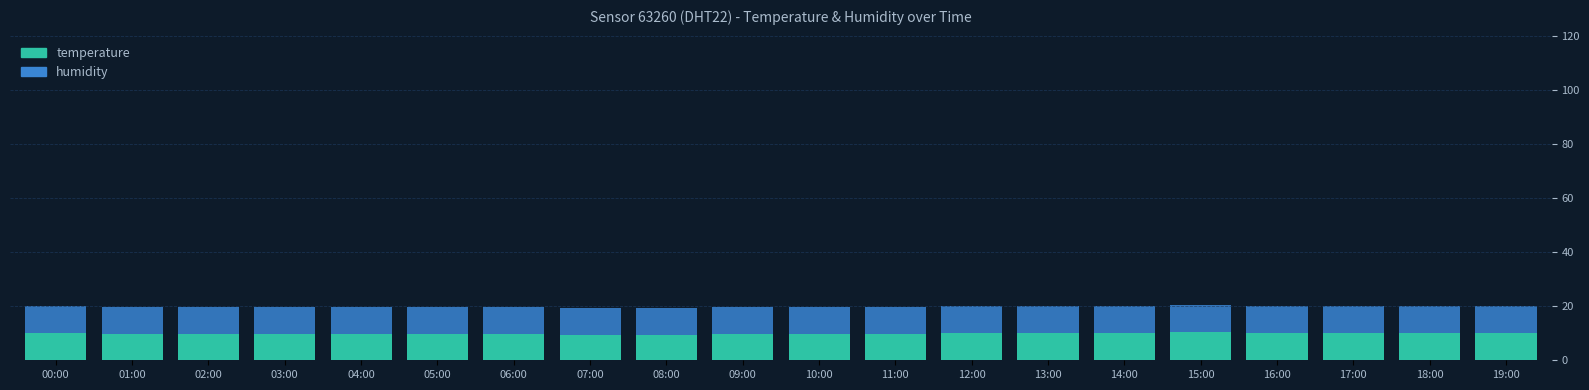

What is the sum of all temperature values?

197.1